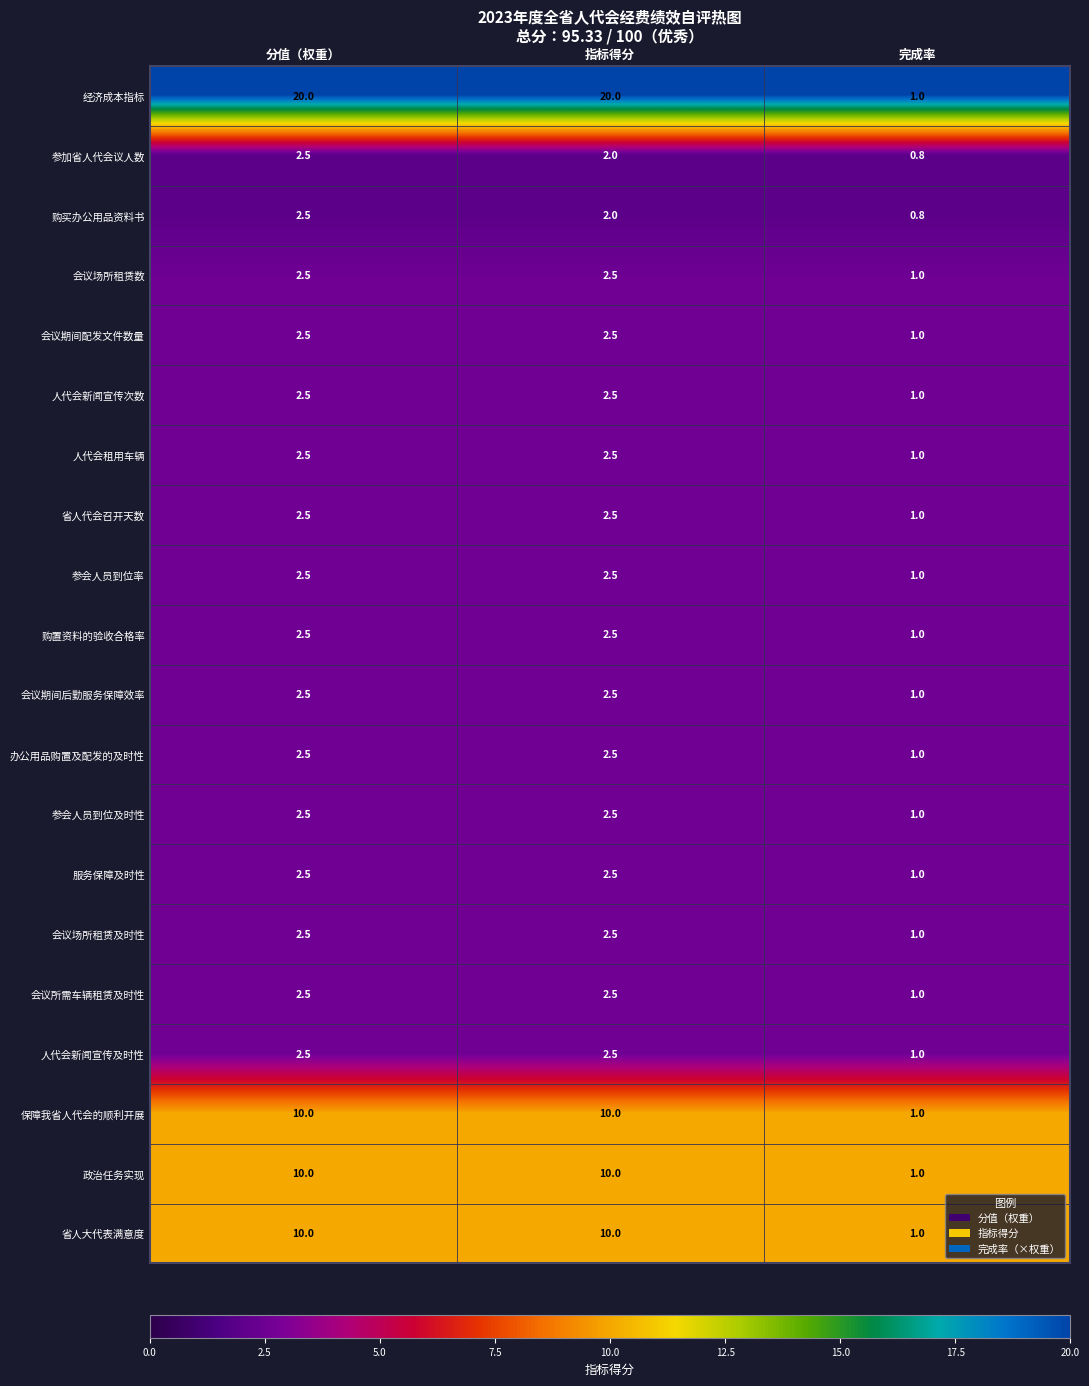

What is the minimum value shown in the chart?

0.8